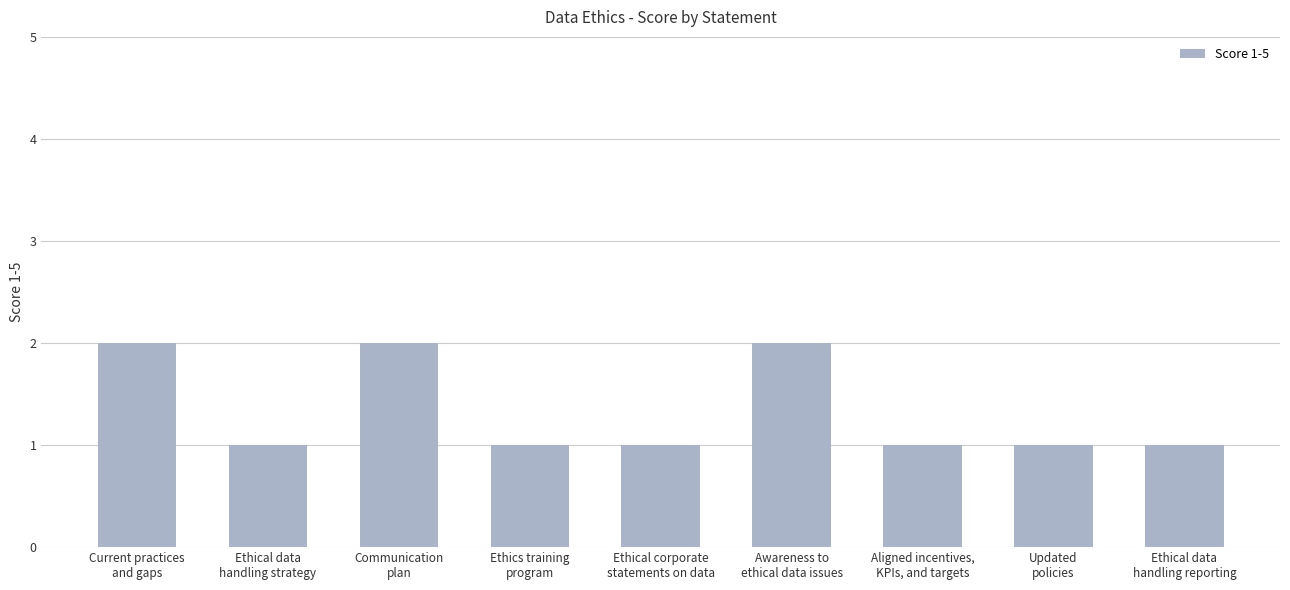

What is the sum of all values?

12